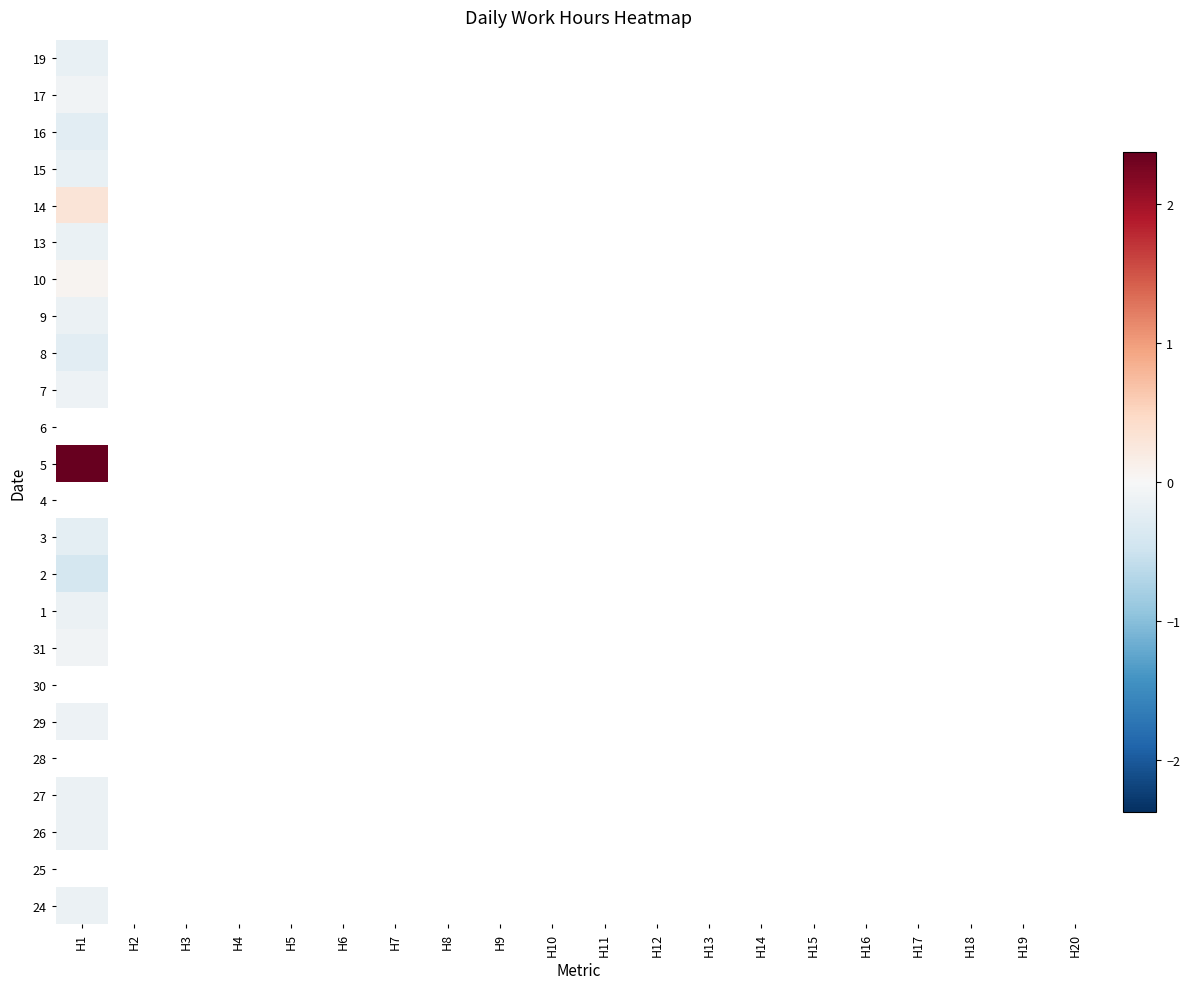

What is the greatest value displayed?

2.4